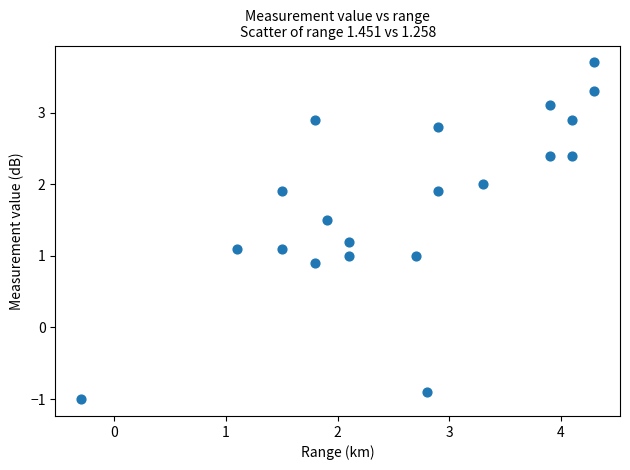

What is the range of Y values (max minus min)?

4.7